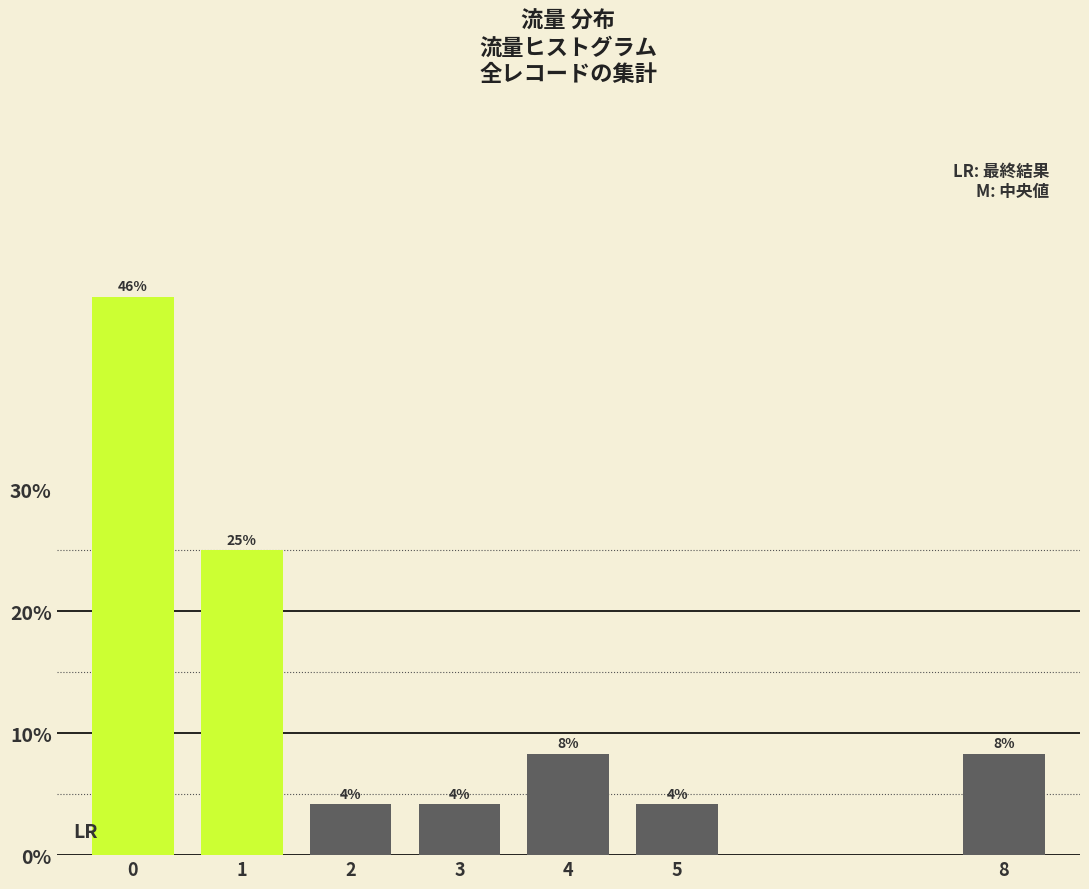

How many bars are there in total?

7